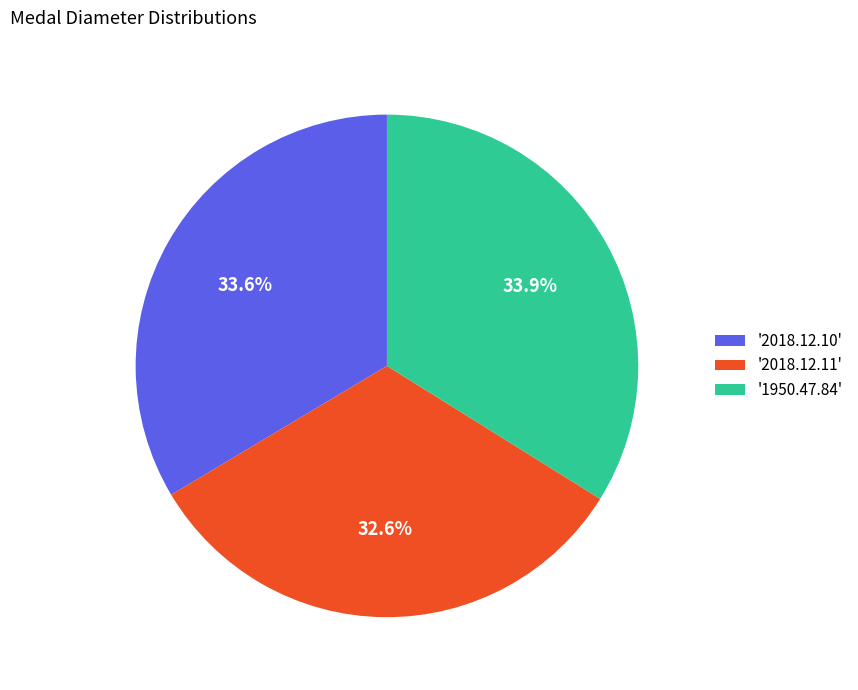

Combined, what portion of the pie is '2018.12.11' and '1950.47.84'?

66.4%